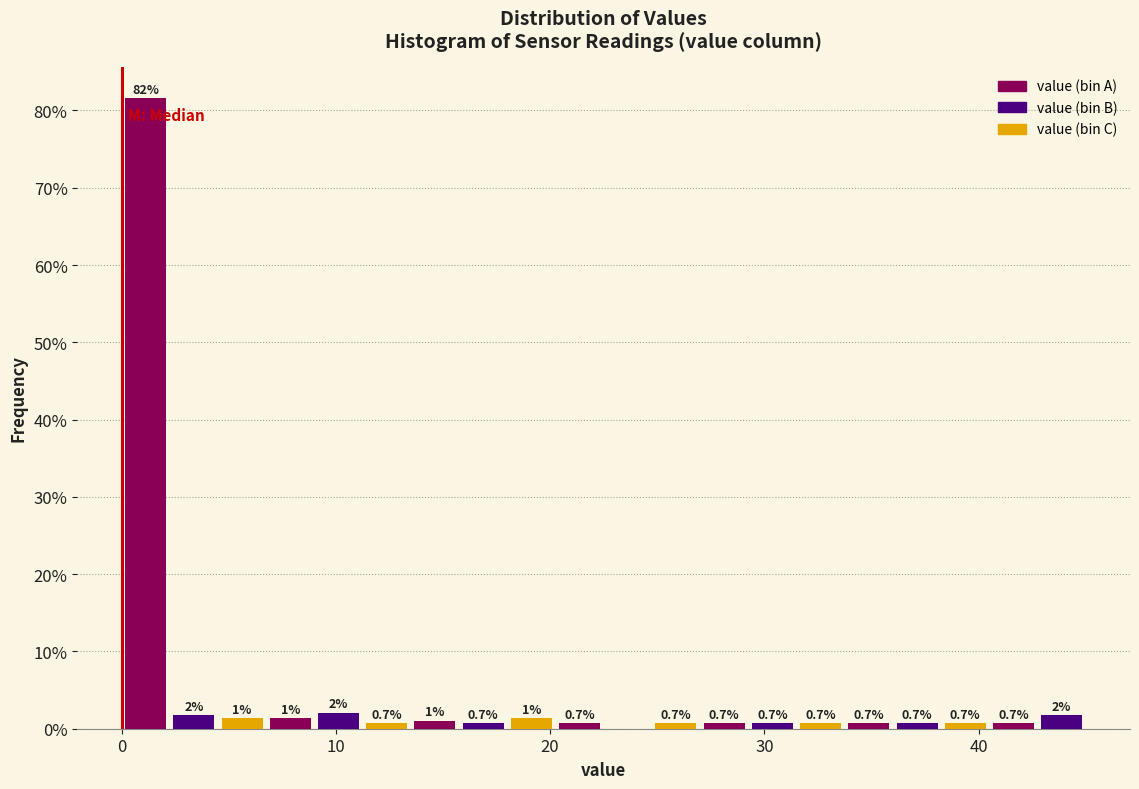

Read against the x-axis, roughly where is the centre of the tallest bar?

1